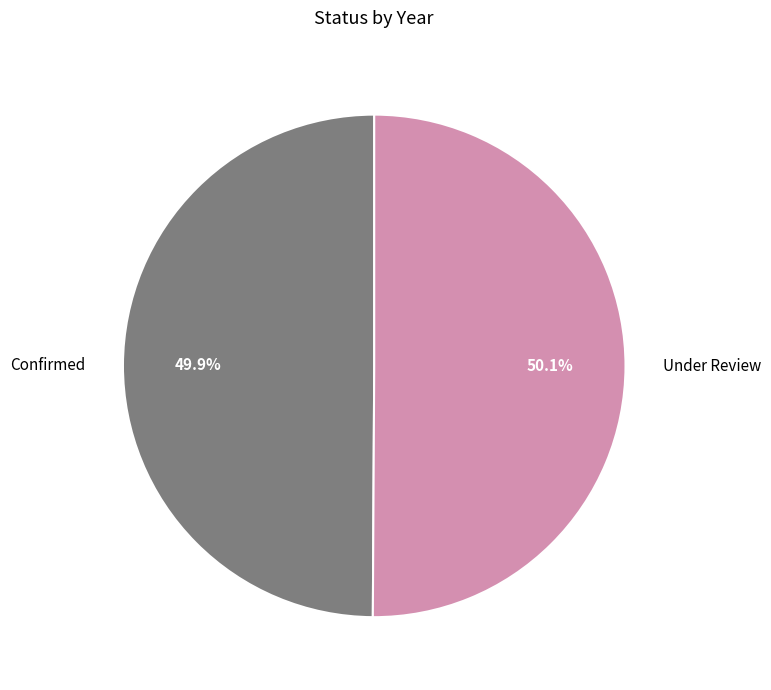

Is there any slice that represents more than half of the pie?

Yes